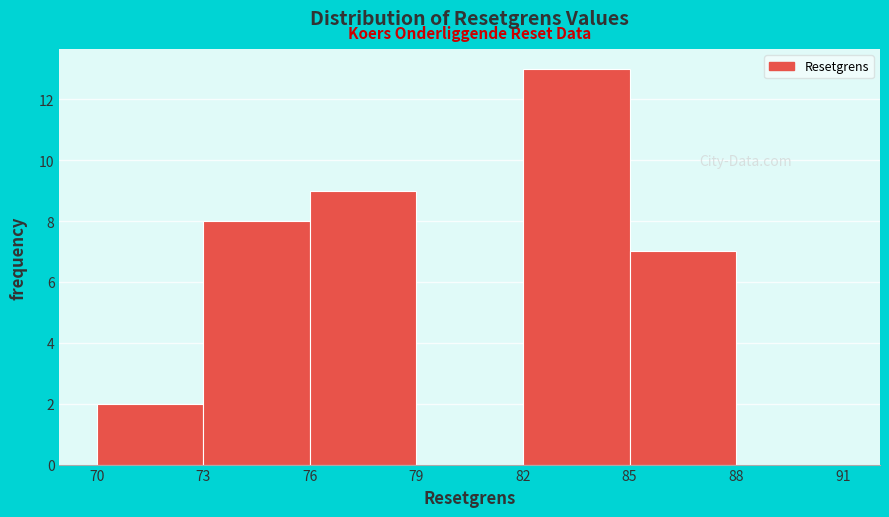

Over which range of the x-axis is the bar tallest?

82 to 85